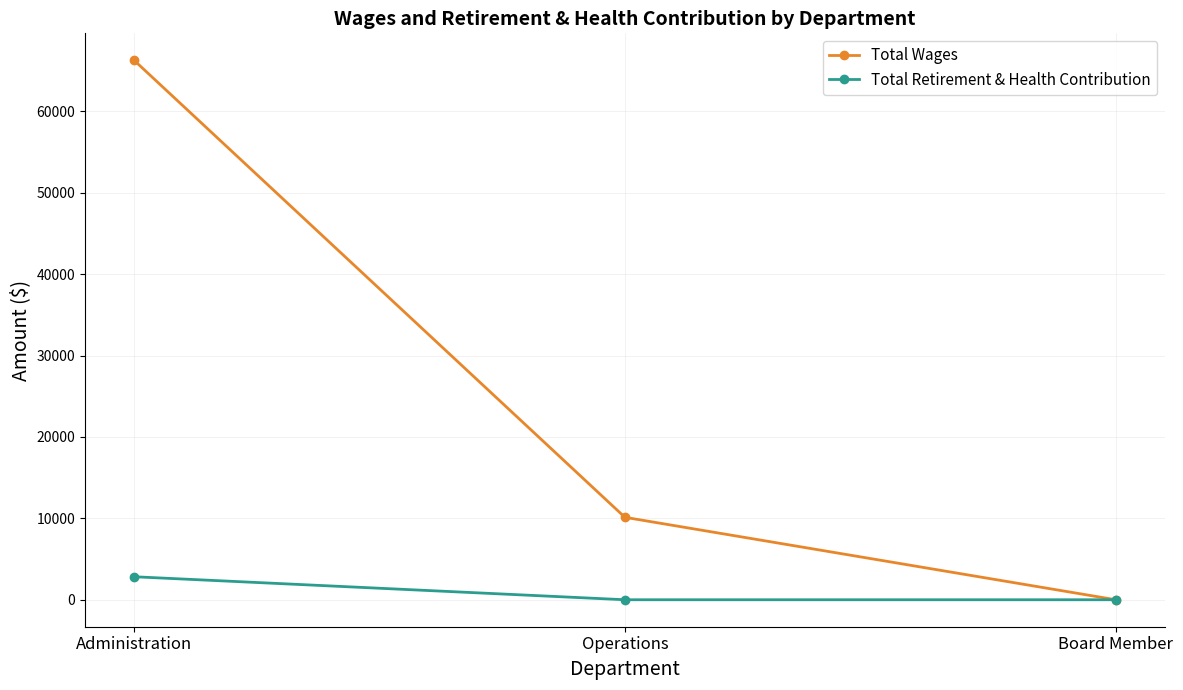

What is the approximate value of Total Wages at Operations?

10128